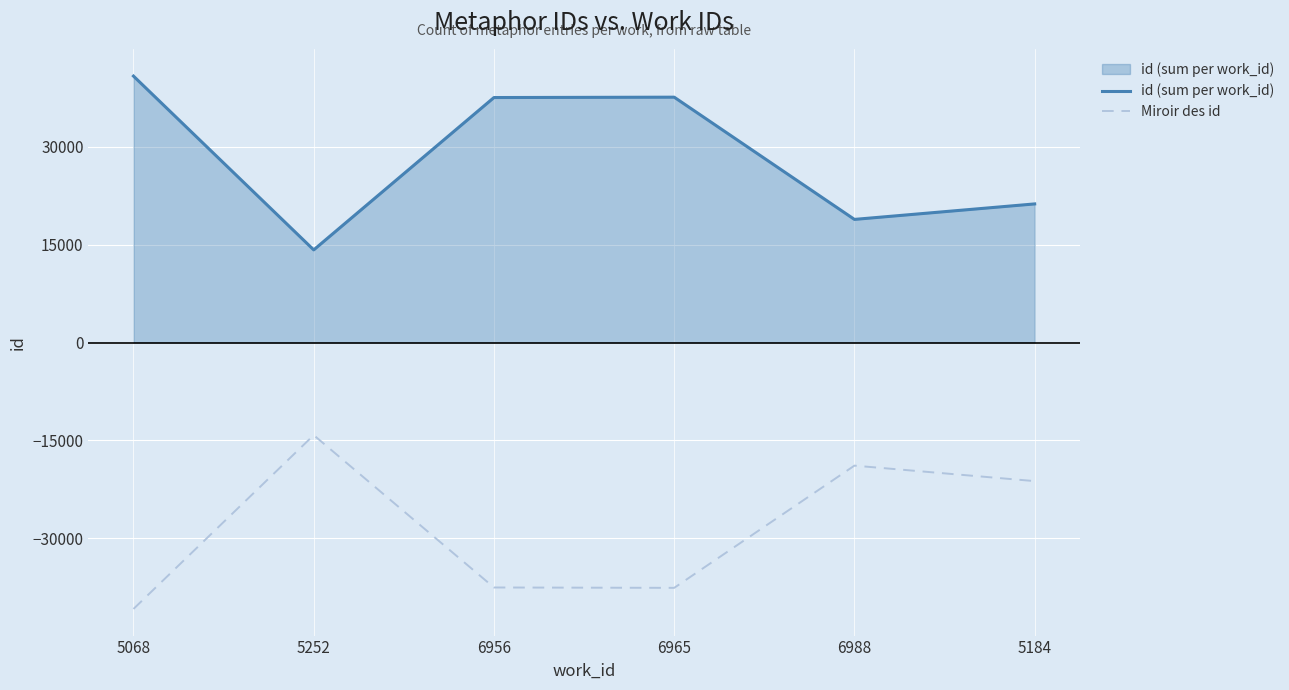

Where is the first local minimum for id (sum per work_id)?

5252